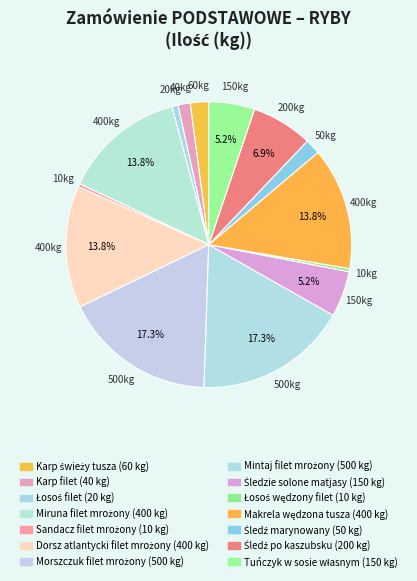

Count the number of slices in the pie.

14